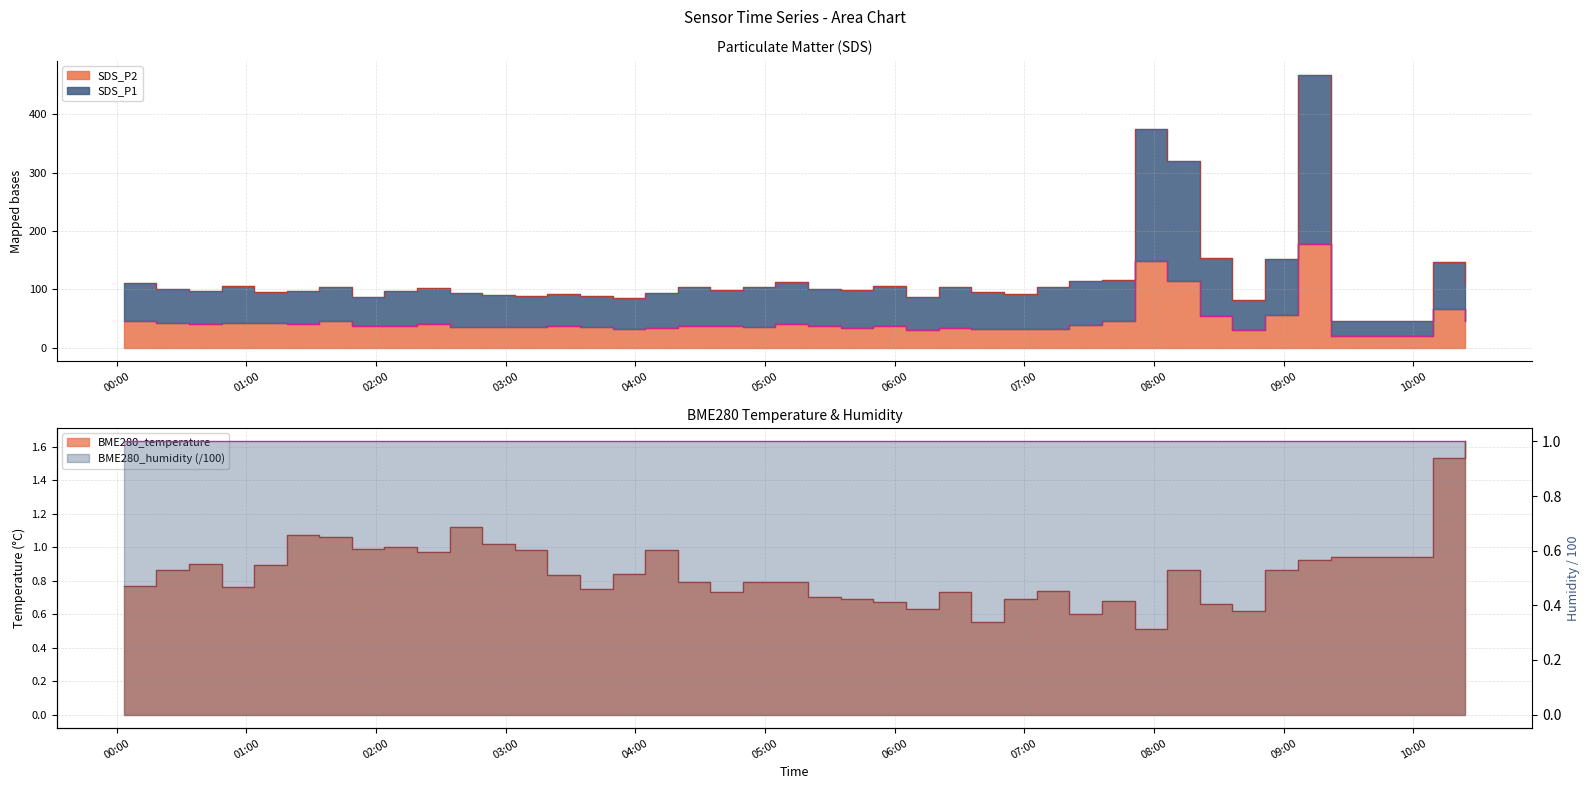

What is the difference between the maximum and minimum values in the SDS_P1 series?

422.2